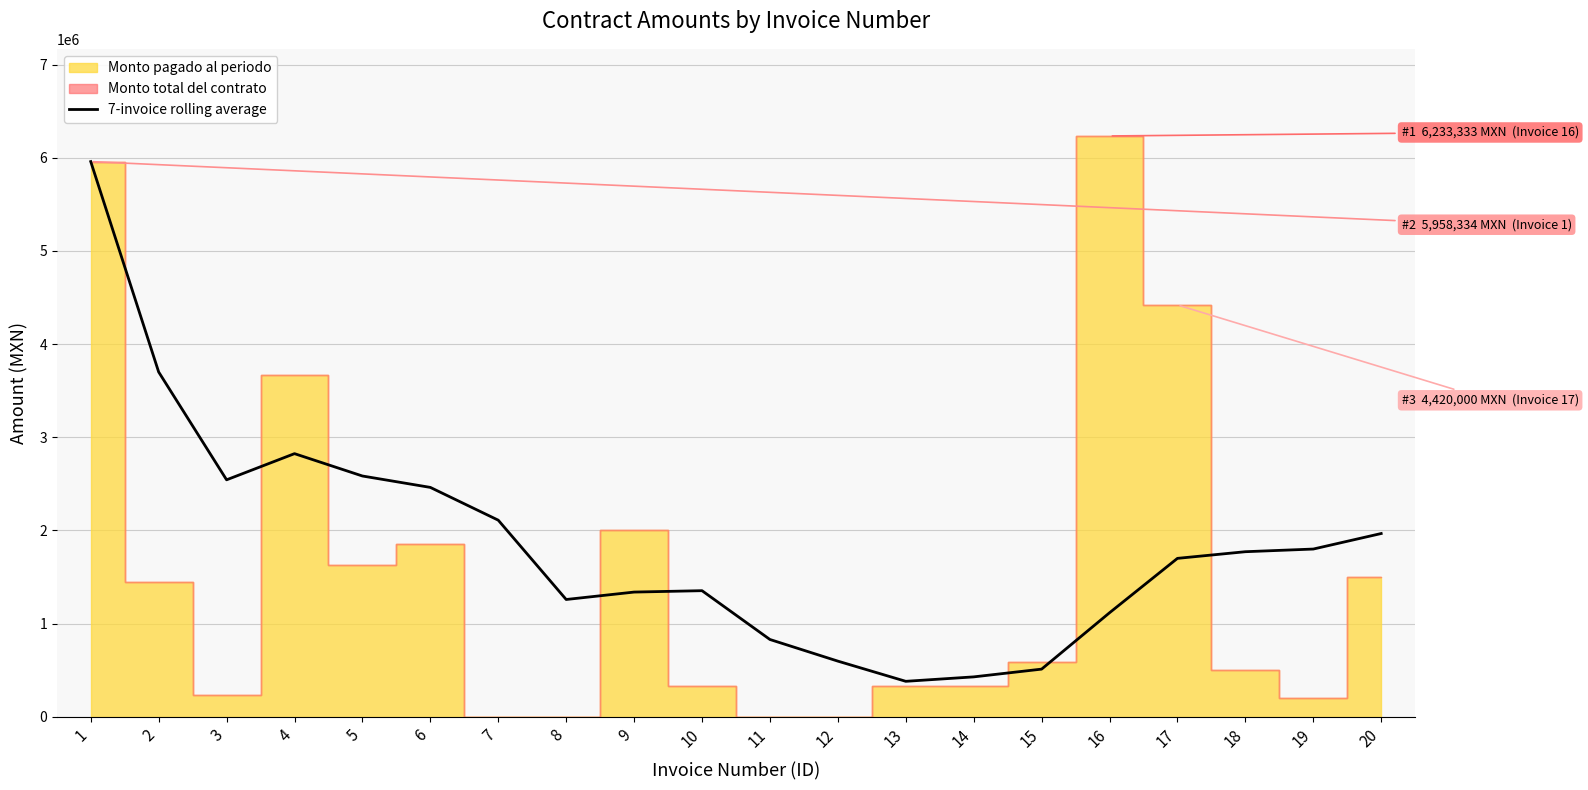

Reading right to left, extract all data points from this chart.

20=1967142.7	19=1800476.0	18=1771940.3	17=1700540.3	16=1116730.7	15=511968.9	14=428729.9	13=381153.7	12=597820.4	11=829927.6	10=1353708.6	9=1338814.6	8=1259229.0	7=2110325.3	6=2461996.2	5=2584395.4	4=2824244.2	3=2543436.7	2=3700617.5	1=5958334.0